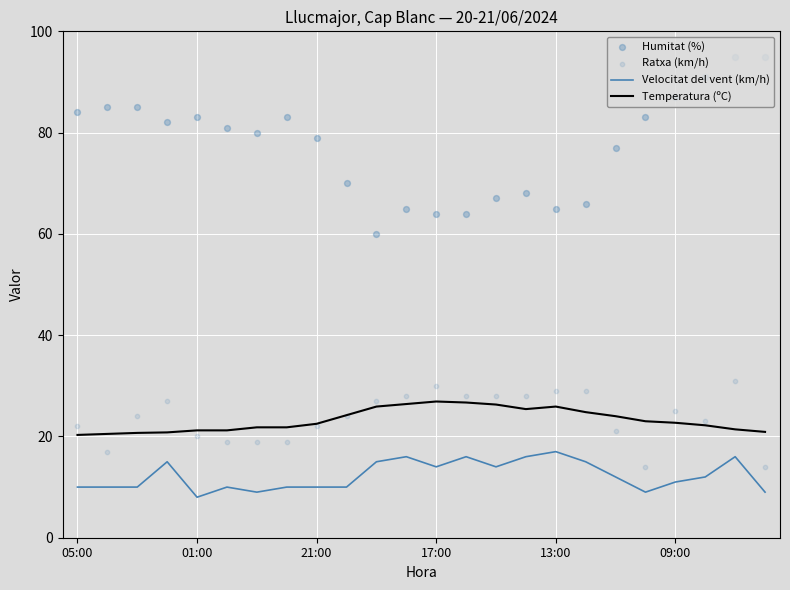

What are all the series names shown in the legend?

Velocitat del vent (km/h), Temperatura (ºC), Humitat (%), Ratxa (km/h)